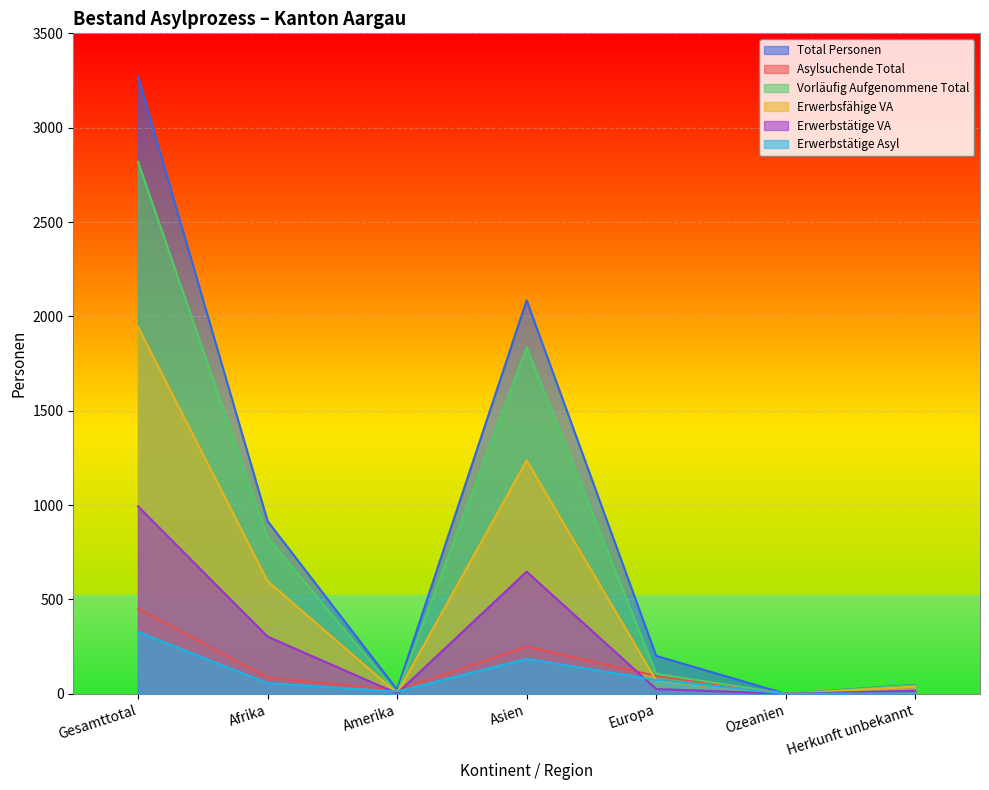

In Asylsuchende Total, how many points are higher than both neighbors (excluding endpoints)?

1